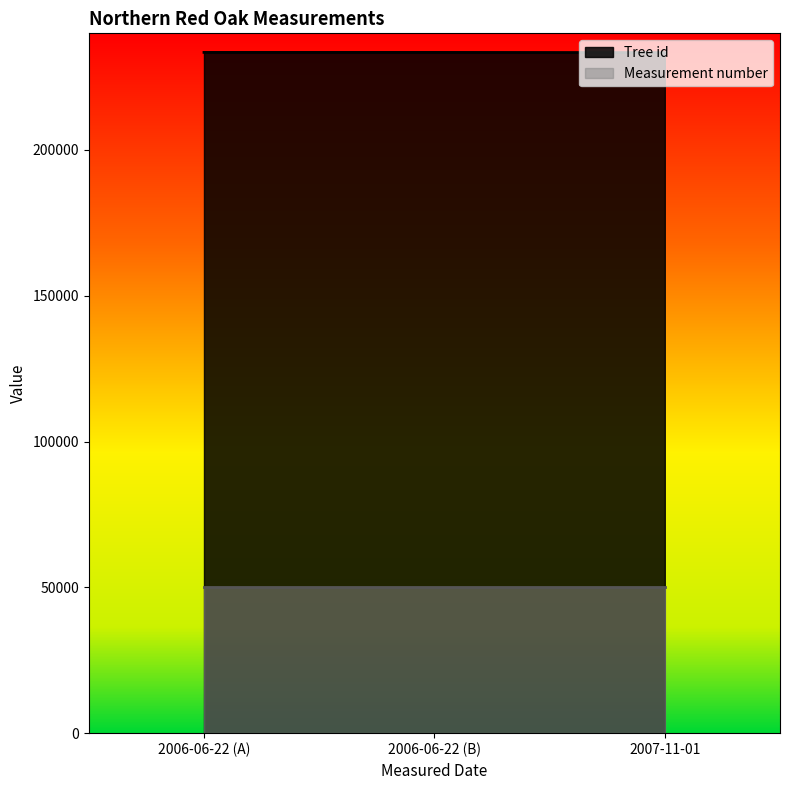

The Tree id series shows 233387 at 2007-11-01. True or false?

True